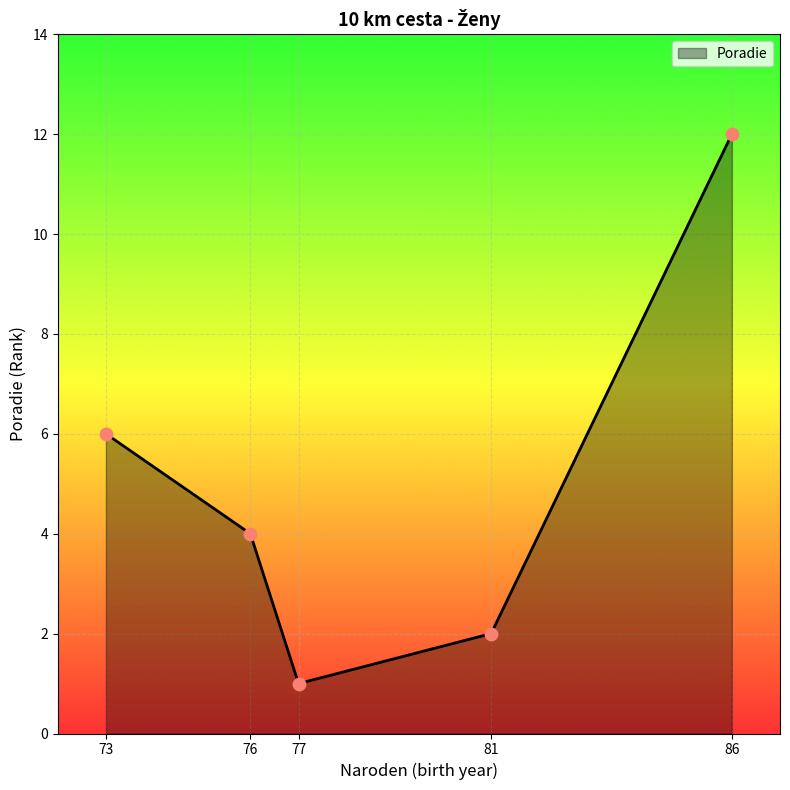

What is the ratio of the value at 86 to the value at 81?

6.0